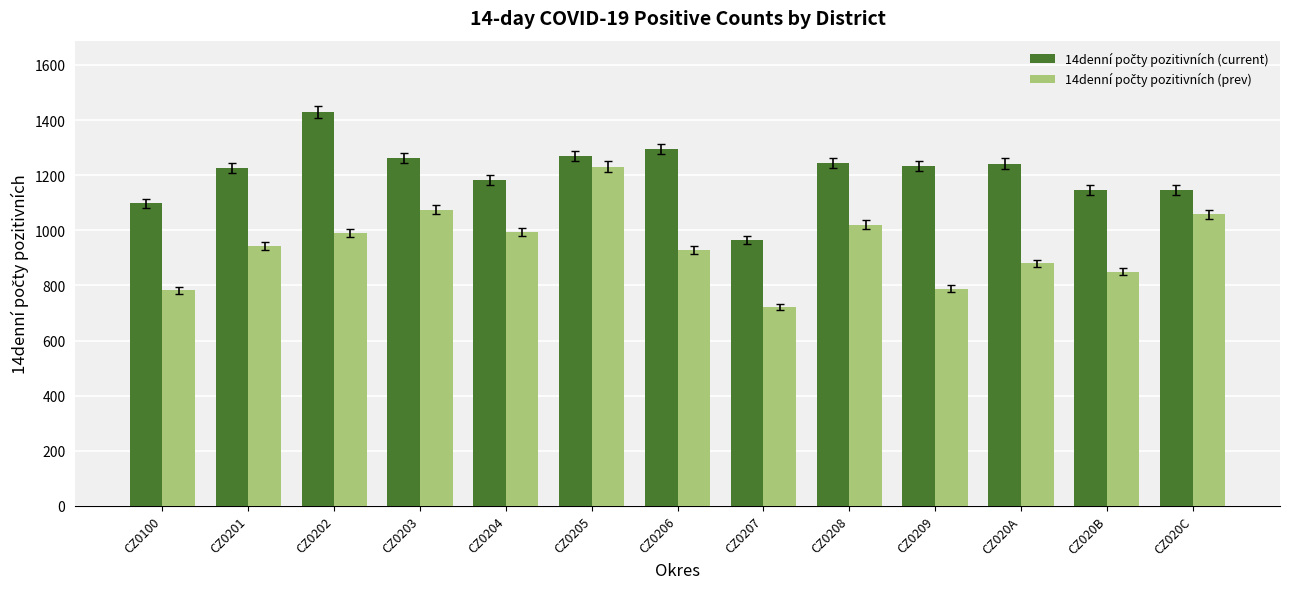

At which category is the sum across all series the highest?

CZ0205